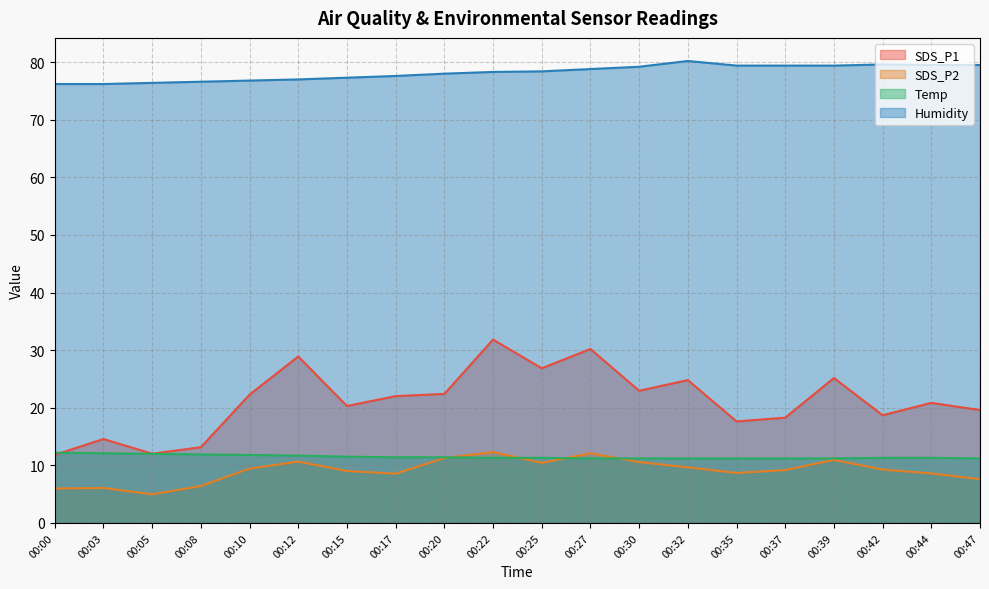

The value of SDS_P2 at 00:32 is 2.2. True or false?

False